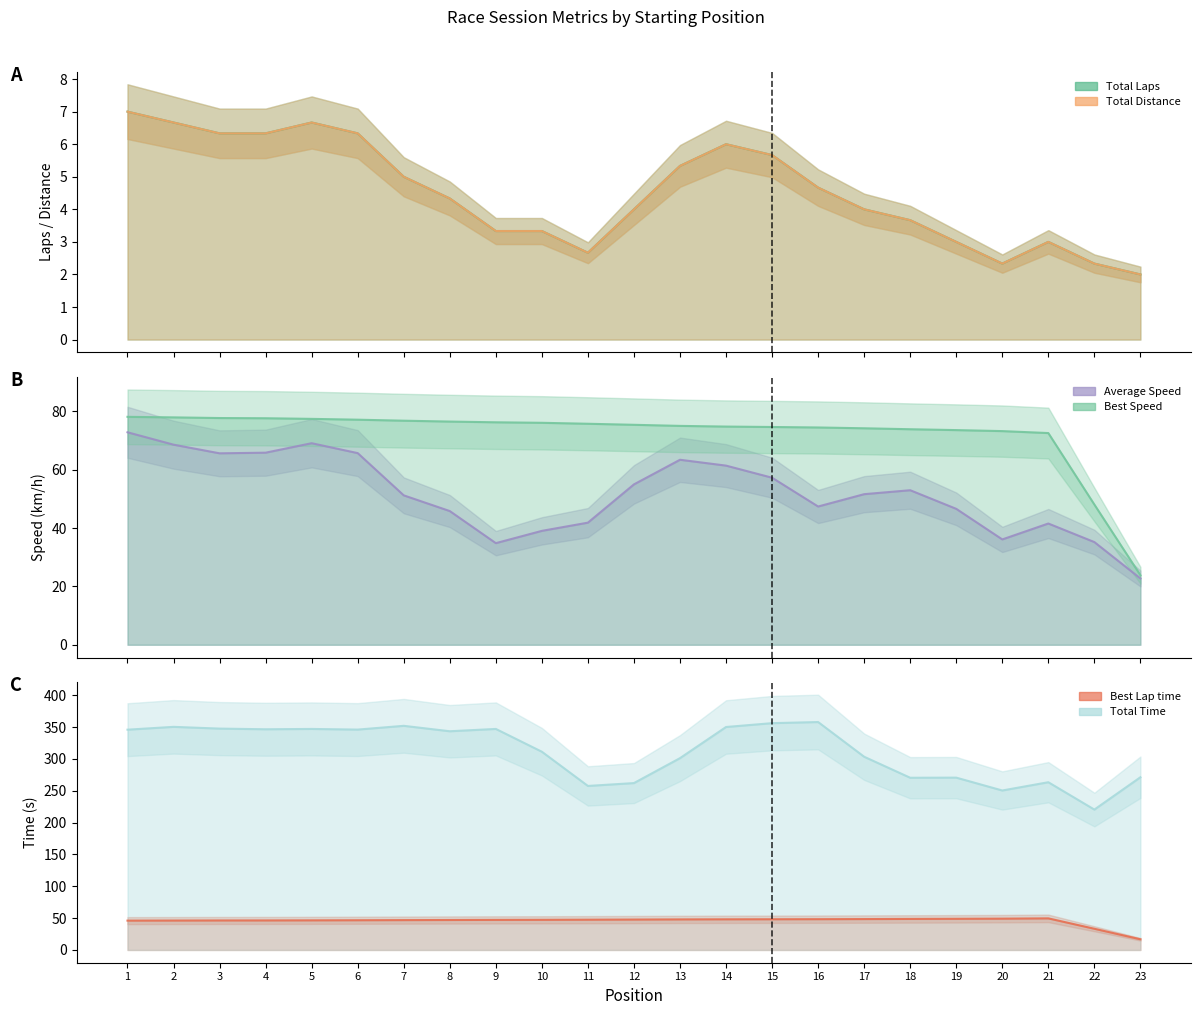

True or false: Total Distance and Best Speed intersect in this chart.

False